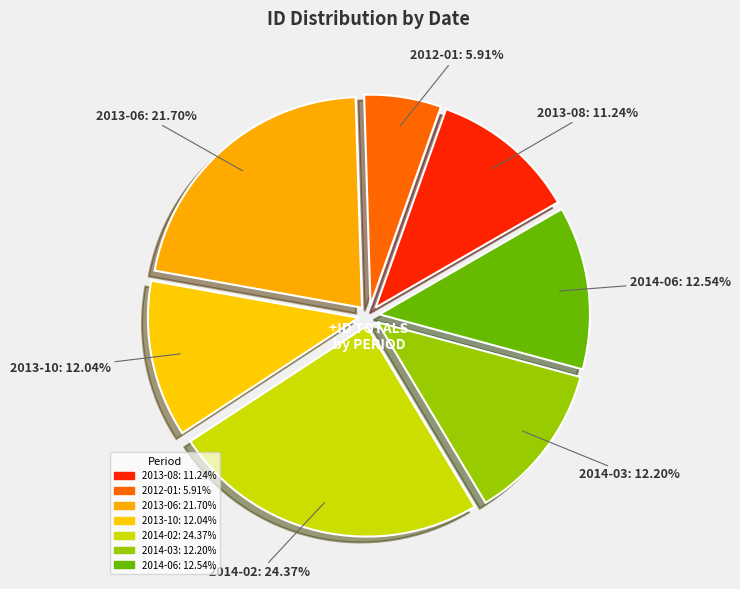

Do 2013-08 and 2014-03 together represent more than half of the pie?

No